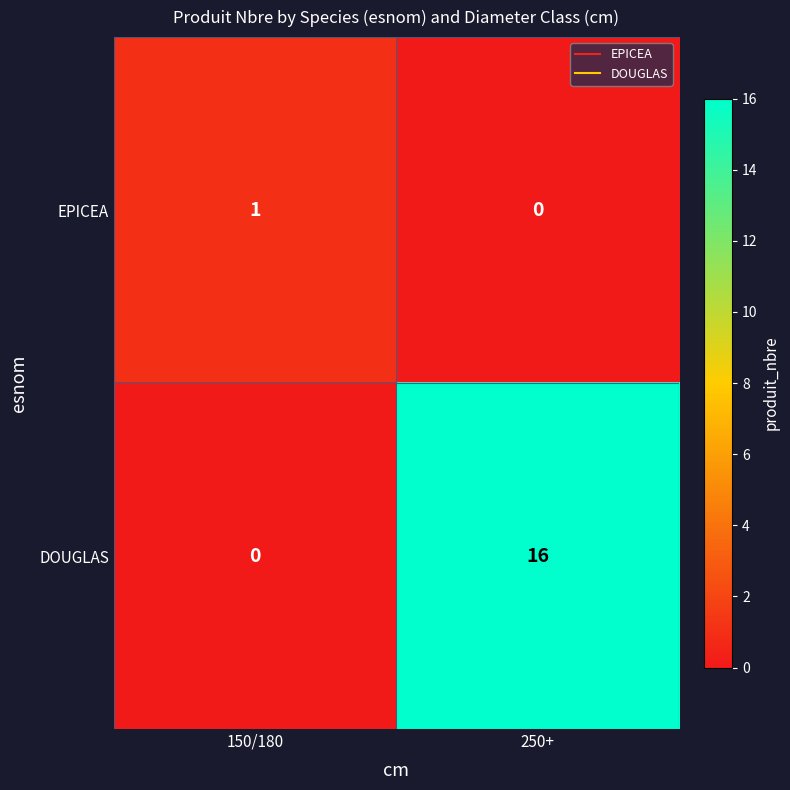

Which series has the largest range (max minus min)?

DOUGLAS